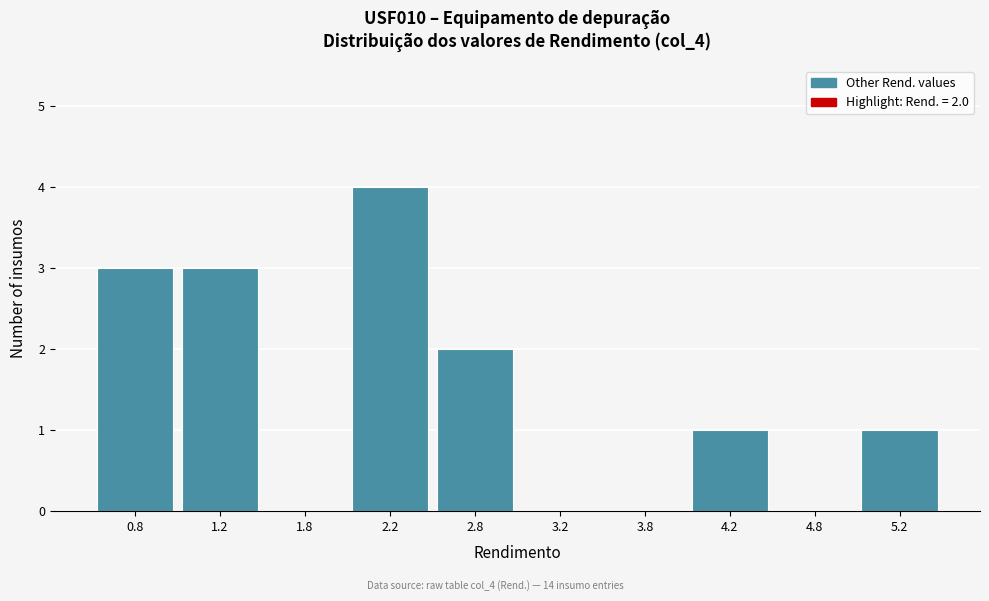

Which range on the x-axis has the tallest bar?

2.0 to 2.5